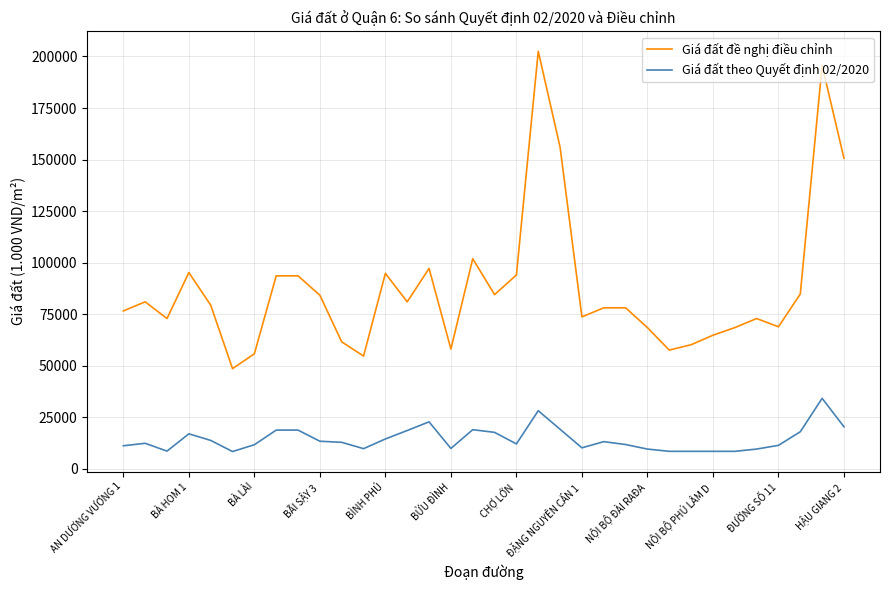

What is the sum of all Giá đất đề nghị điều chỉnh values?

2989500